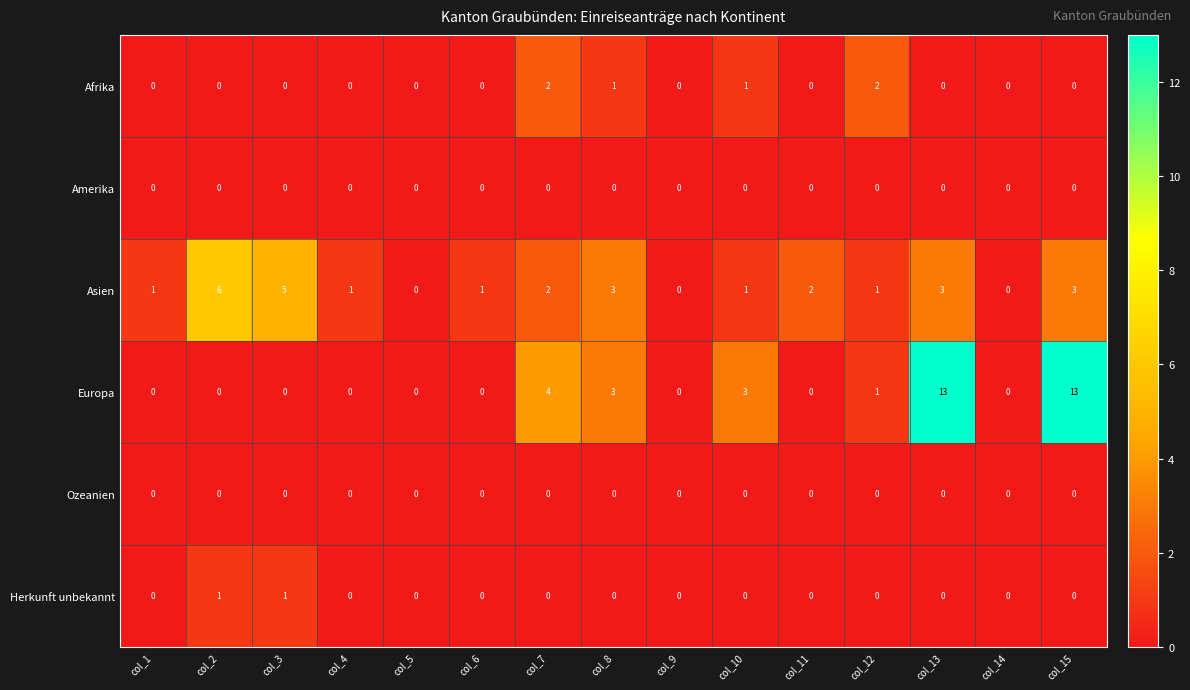

The value of Asien at col_8 is 5. True or false?

False